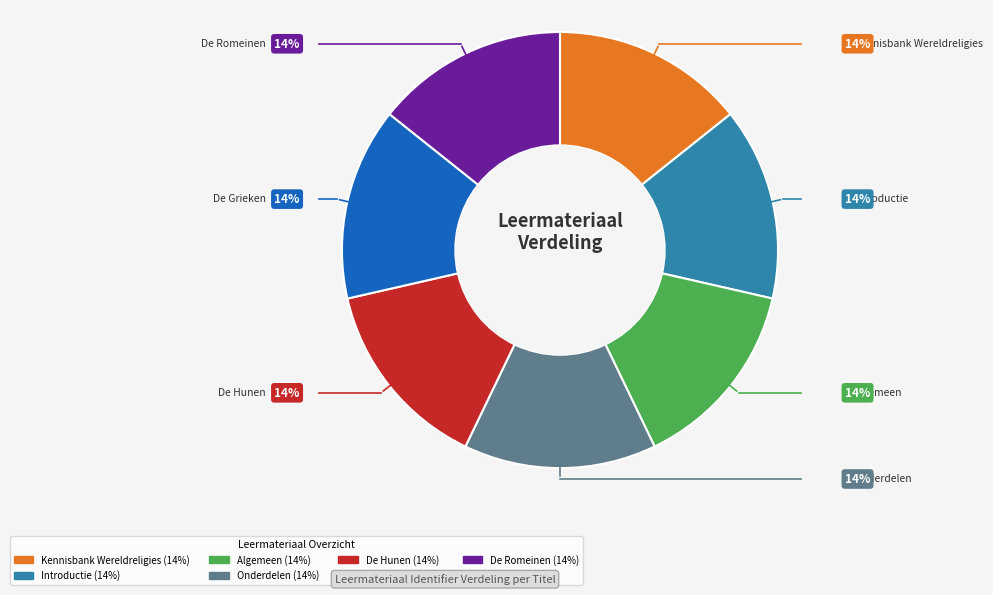

Is there a majority slice in this chart?

No